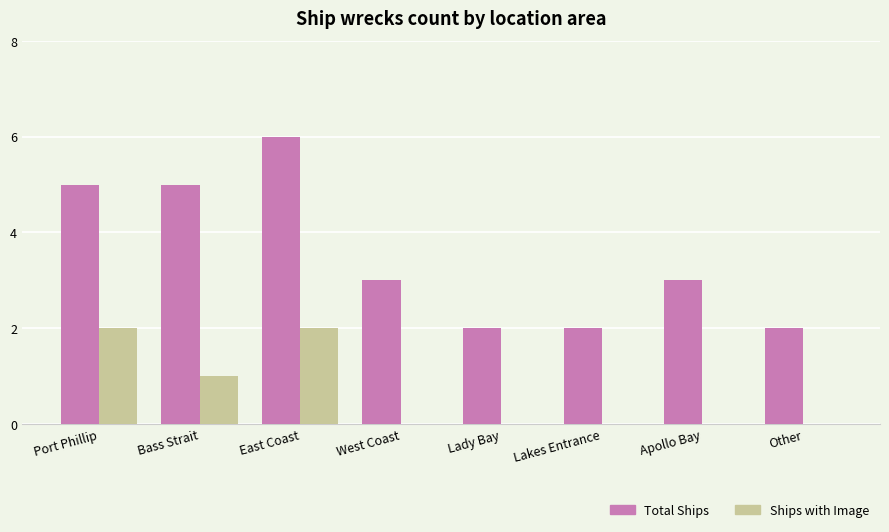

Is it true that Ships with Image equals 1 at Apollo Bay?

False